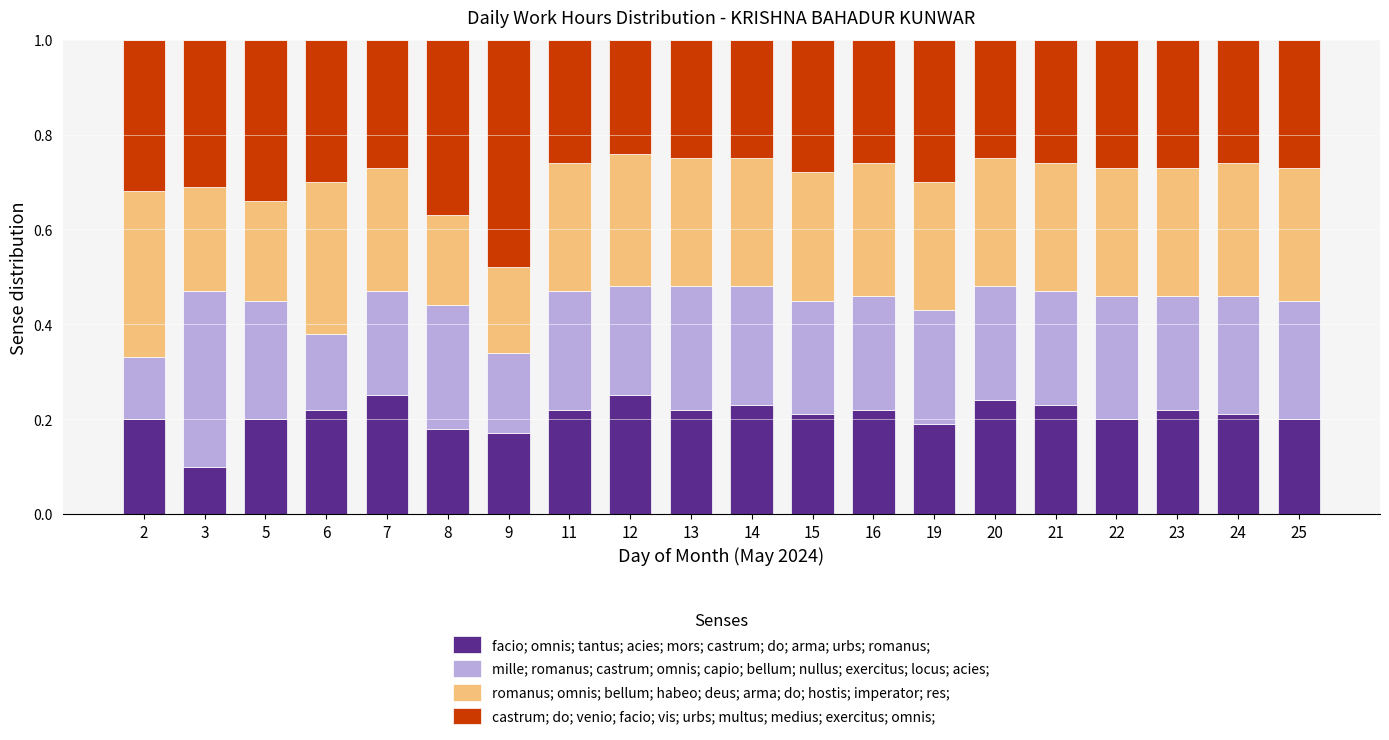

At which label does facio; omnis; tantus; acies; mors; castrum; do; arma; urbs; romanus; reach its minimum?

3